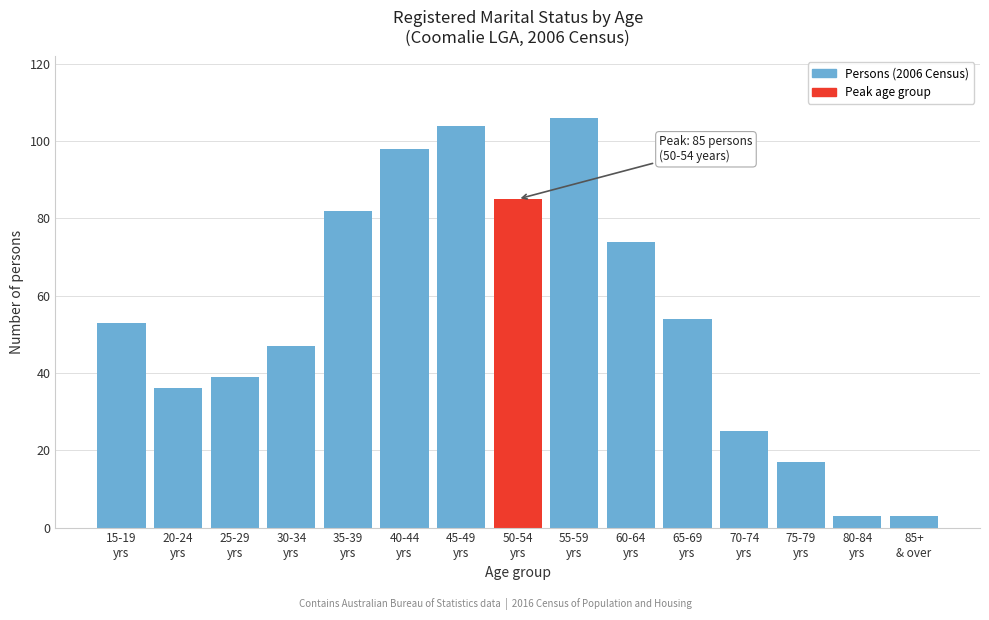

Reading right to left, list all the values displayed in this chart.

3	3	17	25	54	74	106	85	104	98	82	47	39	36	53